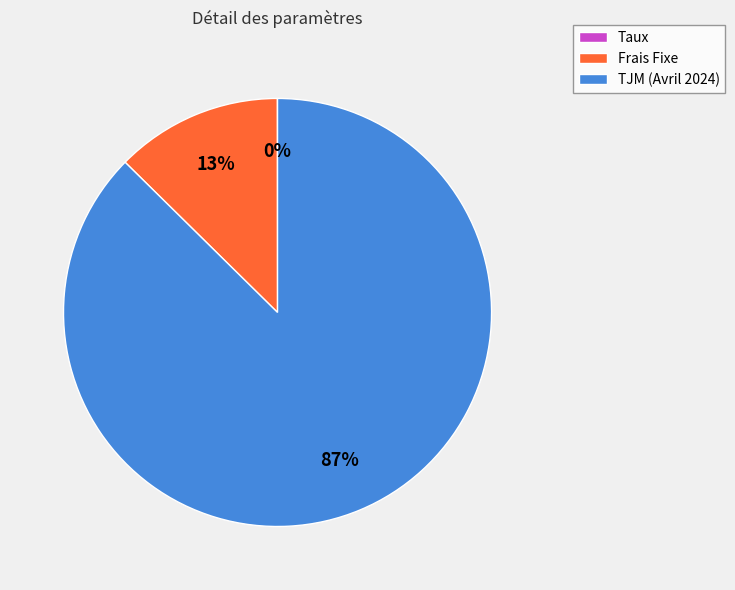

Does any single category account for the majority?

Yes